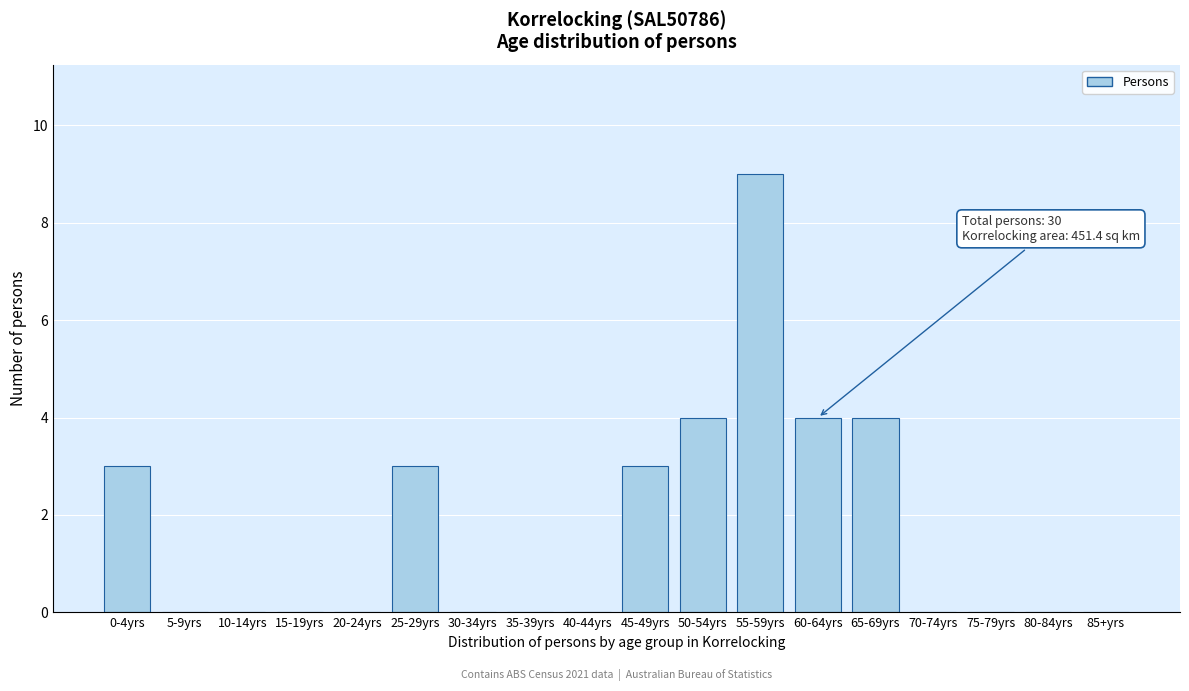

Reading left to right, what are all the values shown in this chart?

0-4yrs=3	5-9yrs=0	10-14yrs=0	15-19yrs=0	20-24yrs=0	25-29yrs=3	30-34yrs=0	35-39yrs=0	40-44yrs=0	45-49yrs=3	50-54yrs=4	55-59yrs=9	60-64yrs=4	65-69yrs=4	70-74yrs=0	75-79yrs=0	80-84yrs=0	85+yrs=0